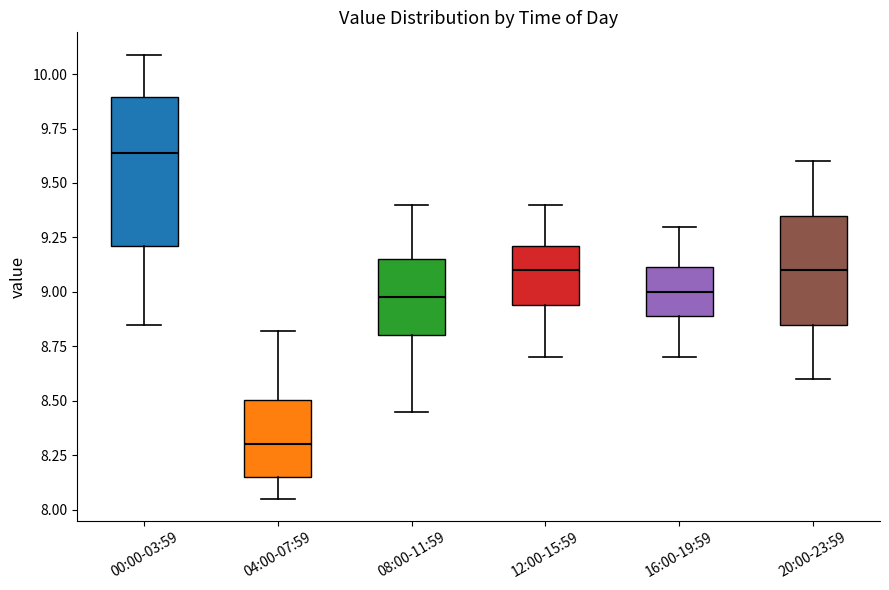

Reading left to right, transcribe this box plot: for each box, give where its median line is, the range the box spans, and where its two whiskers end, as read against the y-axis. The values are not printed on the chart, so give them approximately, as read against the axis.

00:00-03:59: median 9.65, box 9.20 to 9.90, whiskers 8.85 to 10.10
04:00-07:59: median 8.30, box 8.15 to 8.50, whiskers 8.05 to 8.80
08:00-11:59: median 9.00, box 8.80 to 9.15, whiskers 8.45 to 9.40
12:00-15:59: median 9.10, box 8.95 to 9.20, whiskers 8.70 to 9.40
16:00-19:59: median 9.00, box 8.90 to 9.10, whiskers 8.70 to 9.30
20:00-23:59: median 9.10, box 8.85 to 9.35, whiskers 8.60 to 9.60